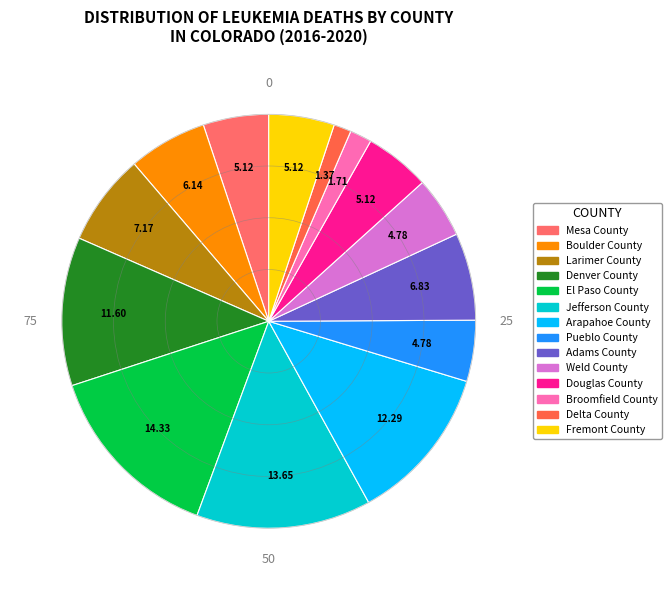

Combined, do Arapahoe County and Larimer County account for over 50%?

No